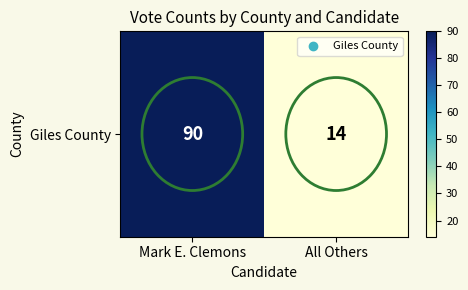

Rank the categories by value from highest to lowest.

Mark E. Clemons, All Others